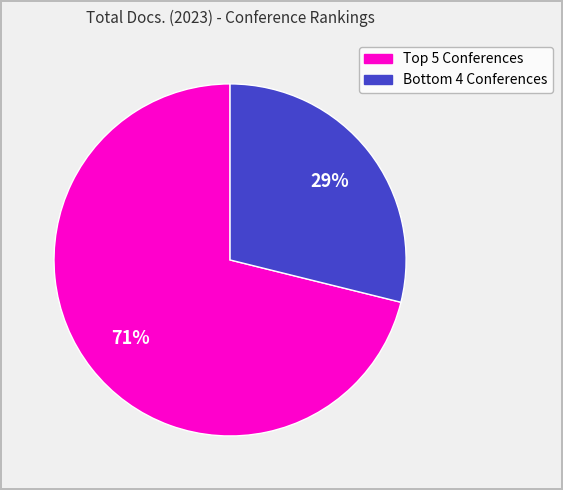

Does any single category account for the majority?

Yes